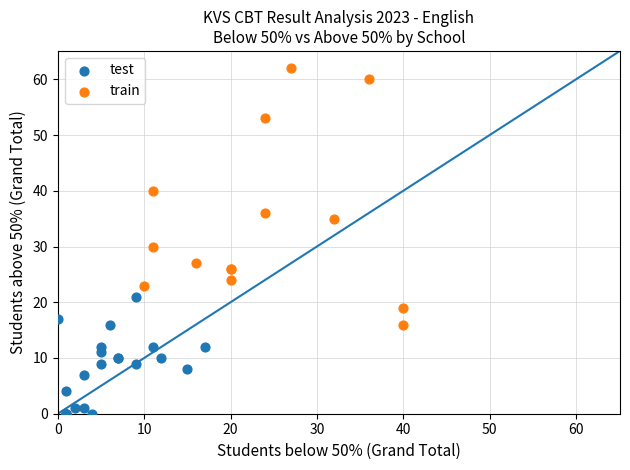

What are all the series names shown in the legend?

test, train